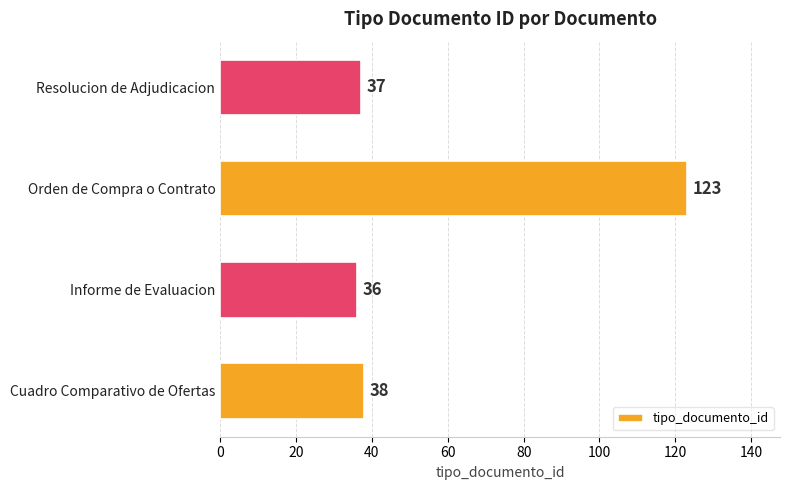

The value at Resolucion de Adjudicacion is 65. True or false?

False